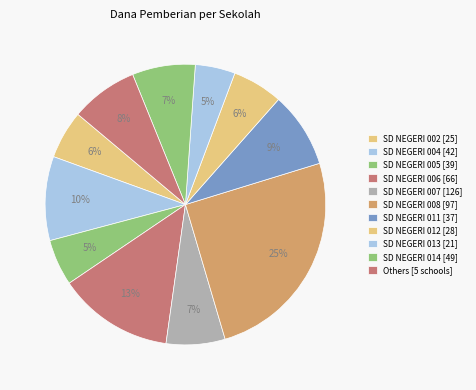

To the nearest percent, what percentage of the pie is SD NEGERI 012 [28]?

6%